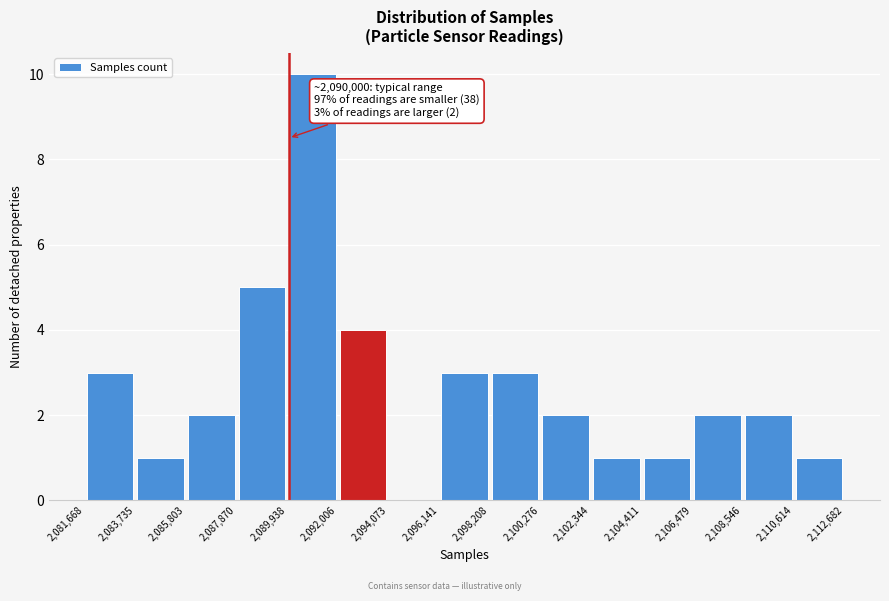

Which range on the x-axis has the tallest bar?

2,089,938 to 2,092,006